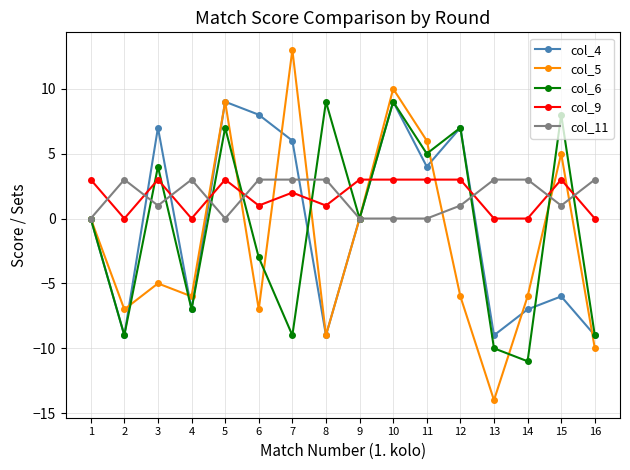

What is the difference between the maximum and minimum values in the col_5 series?

27